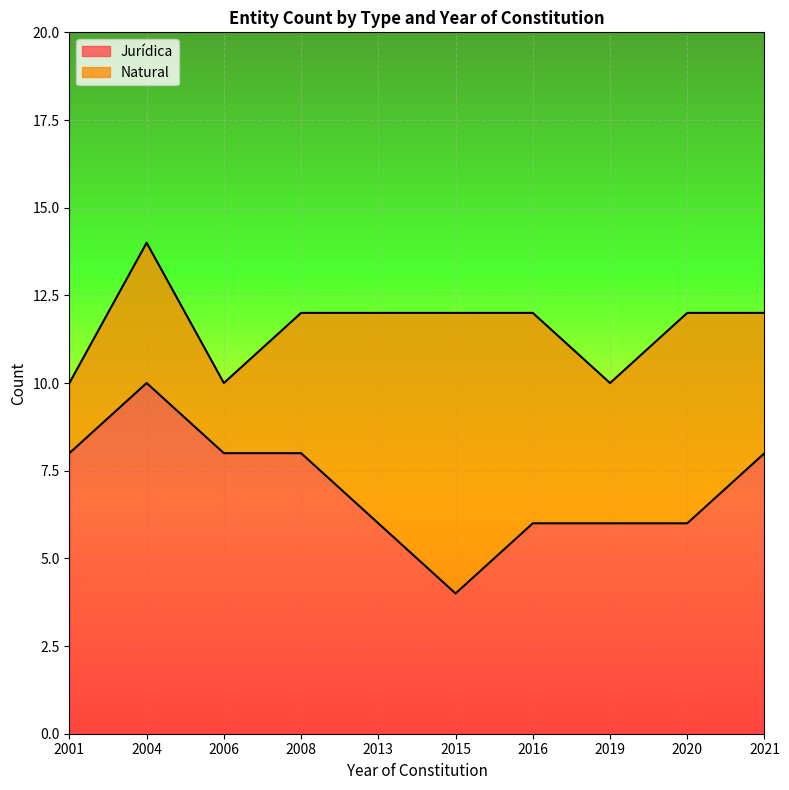

Count the number of values greater than 8.

1